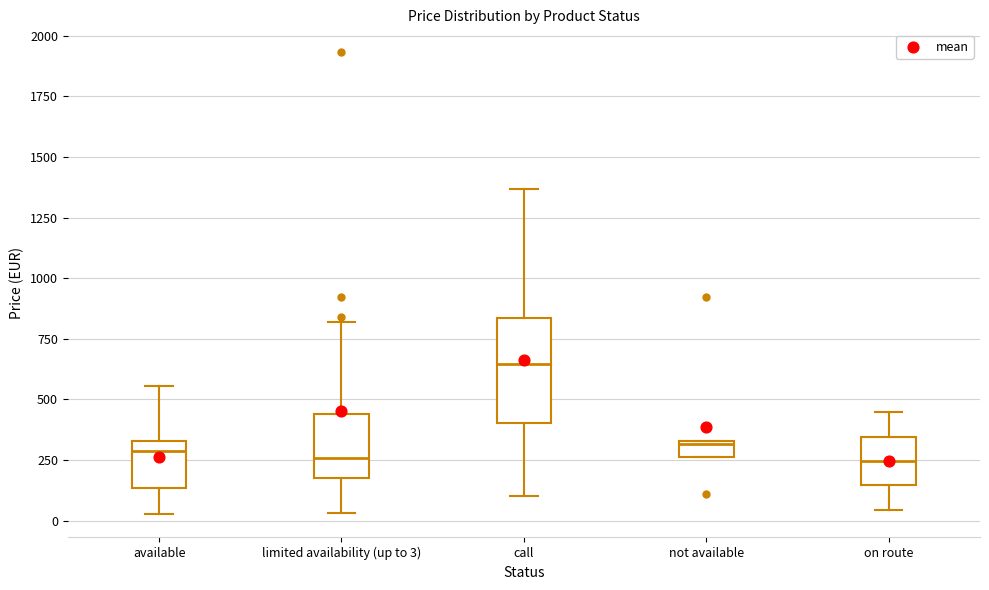

Which box is the tallest, from its lower edge to its upper edge?

call